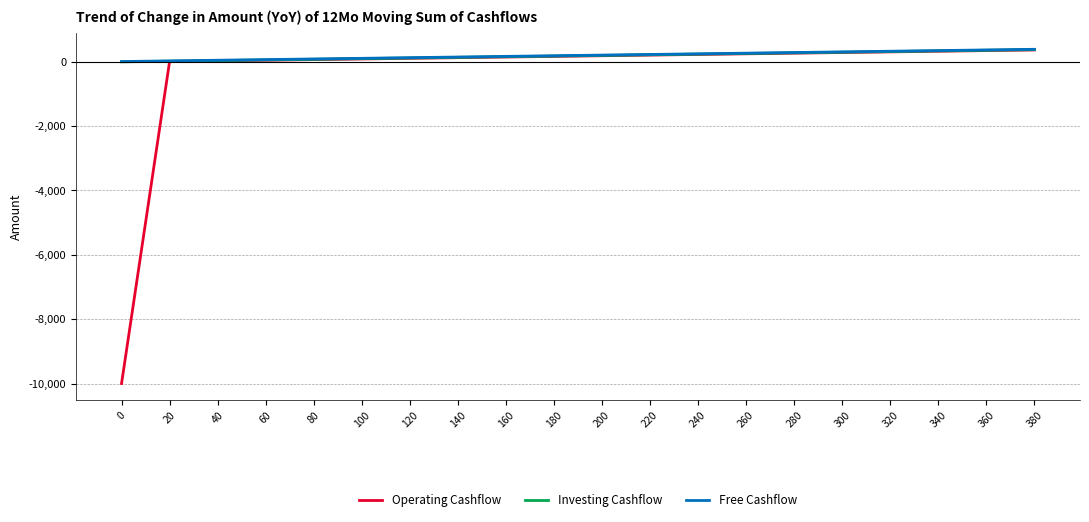

Which series has the widest spread of values?

Operating Cashflow